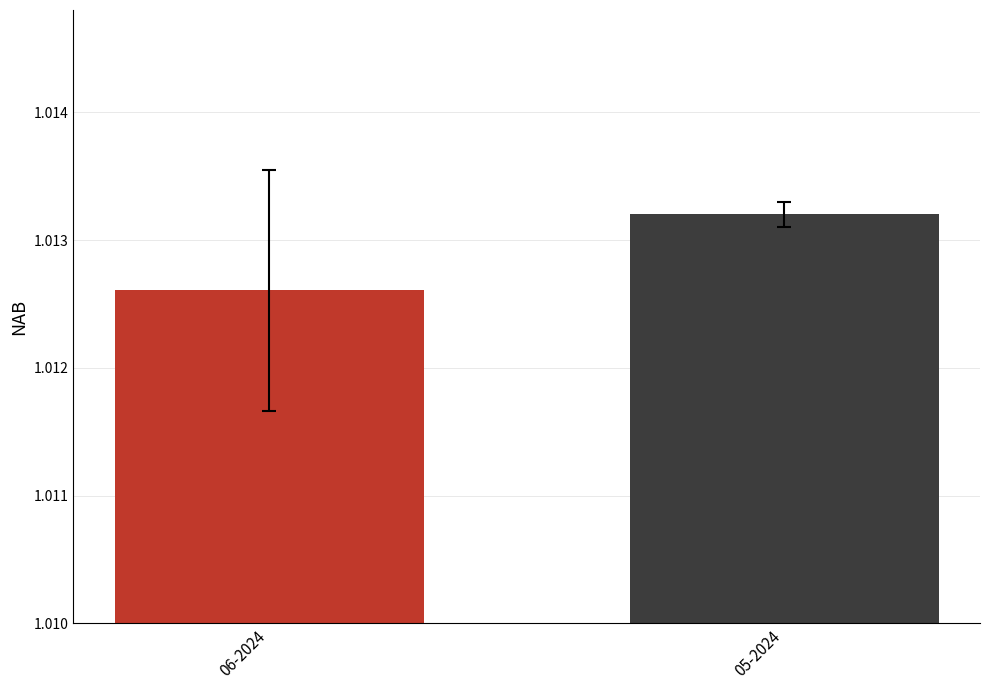

What is the label of the 2nd bar from the right?

06-2024